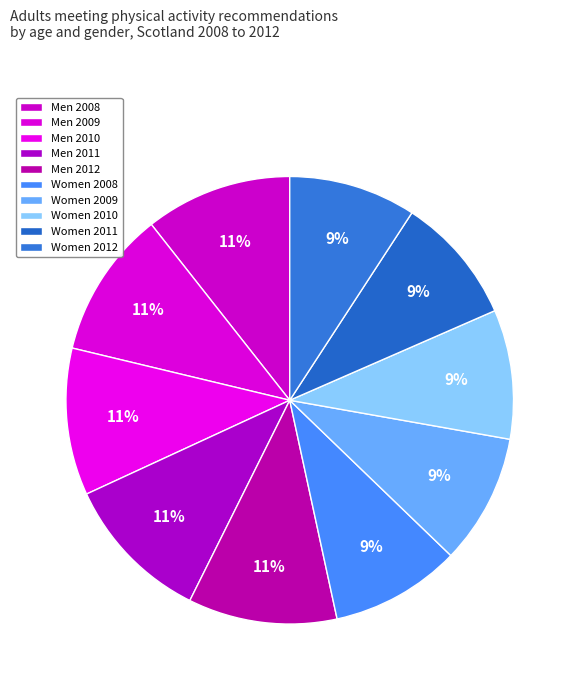

The Men 2009 slice represents 11% of the pie. True or false?

True